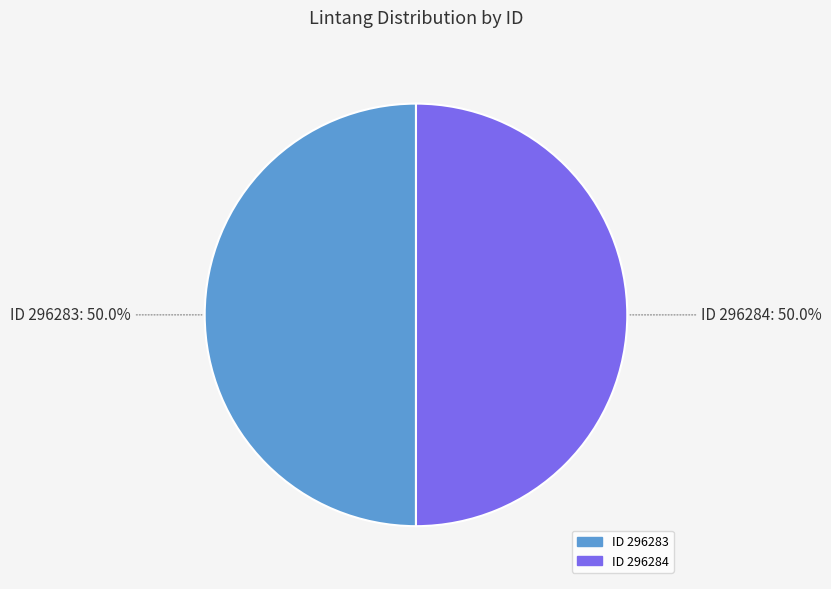

How many slices are in this pie chart?

2